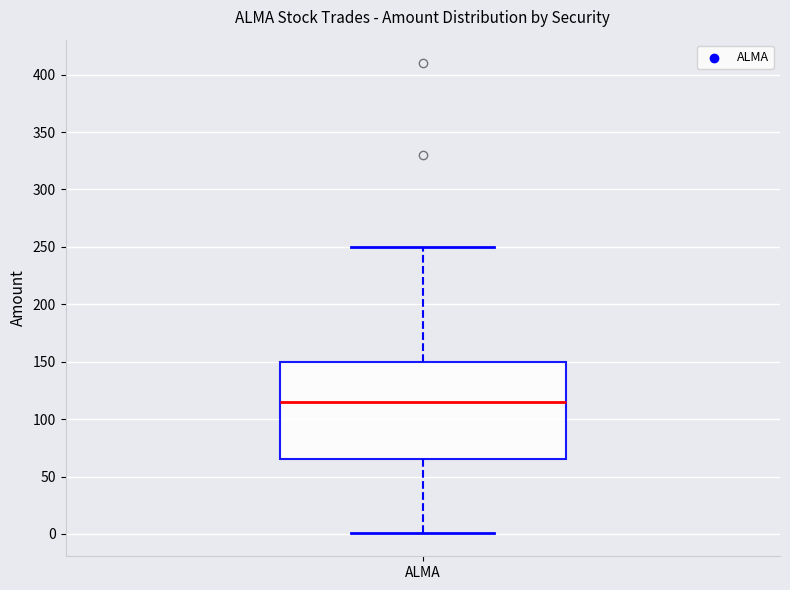

Where does the median line of the box for ALMA sit on the y-axis? The values are not printed on the chart, so give them approximately, as read against the axis.

115